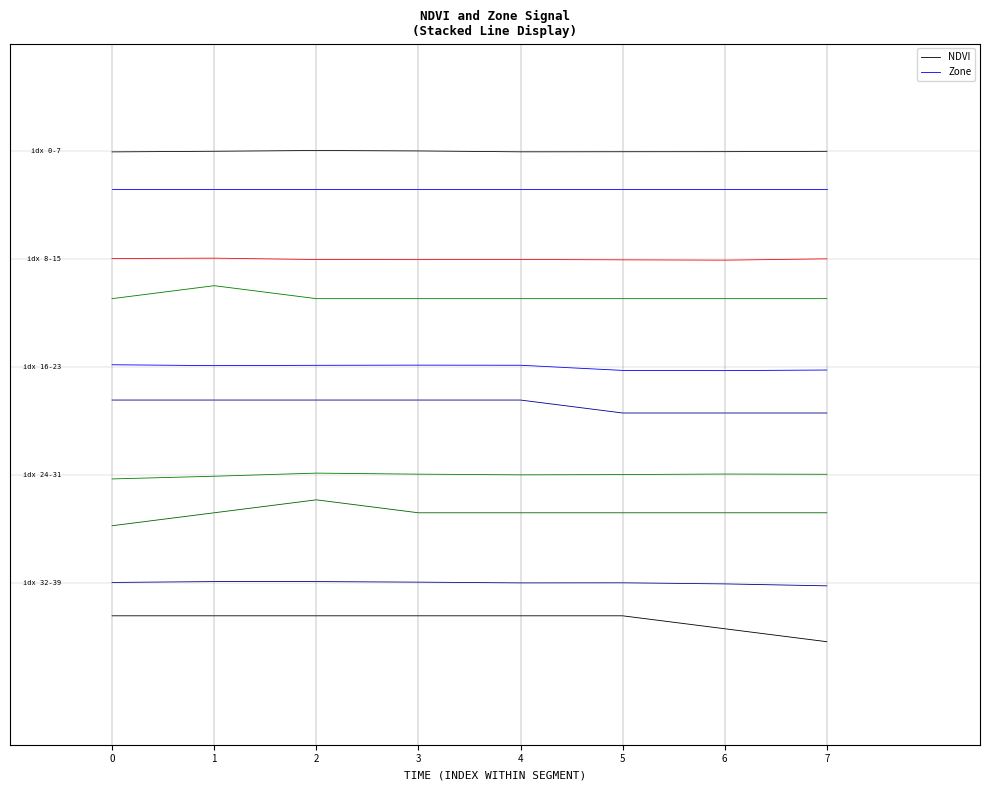

What are all the series names shown in the legend?

NDVI, Zone